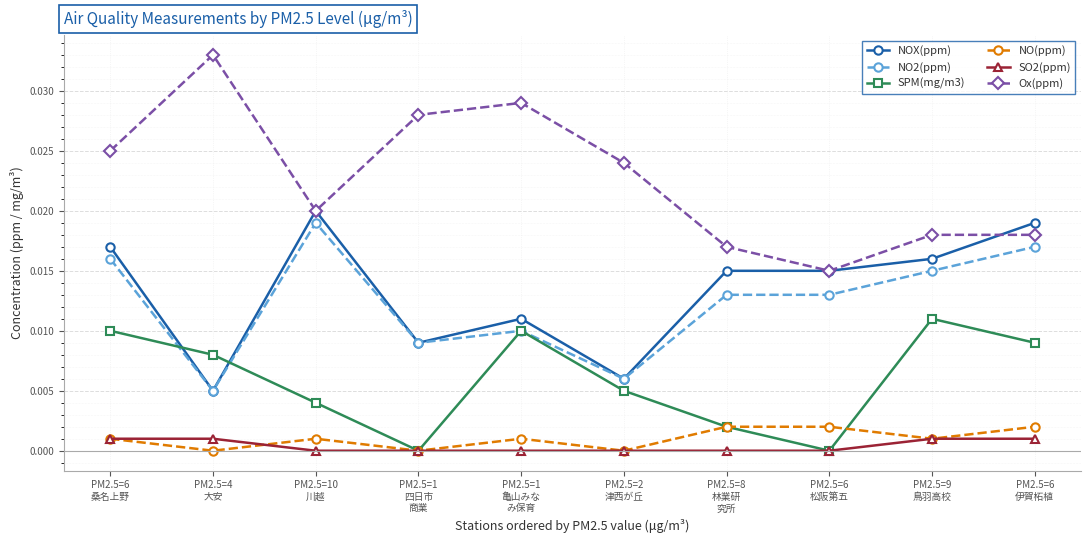

Which series has the widest spread of values?

Ox(ppm)